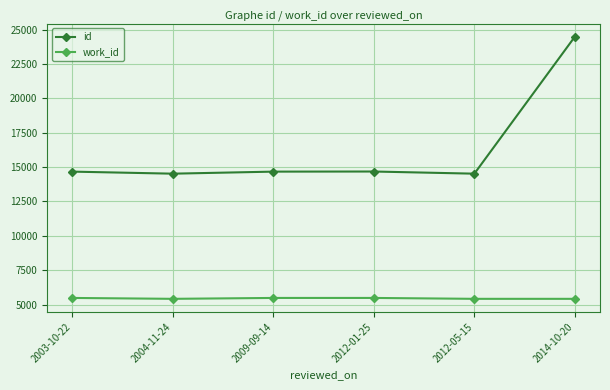

True or false: id and work_id cross at least once.

False